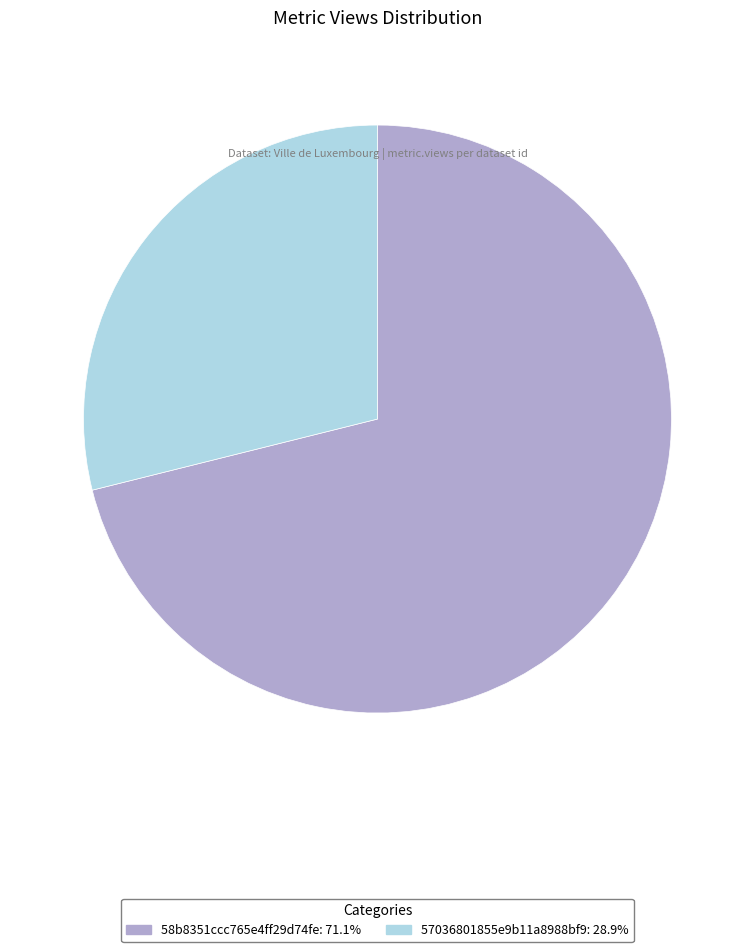

How many segments does this pie chart have?

2